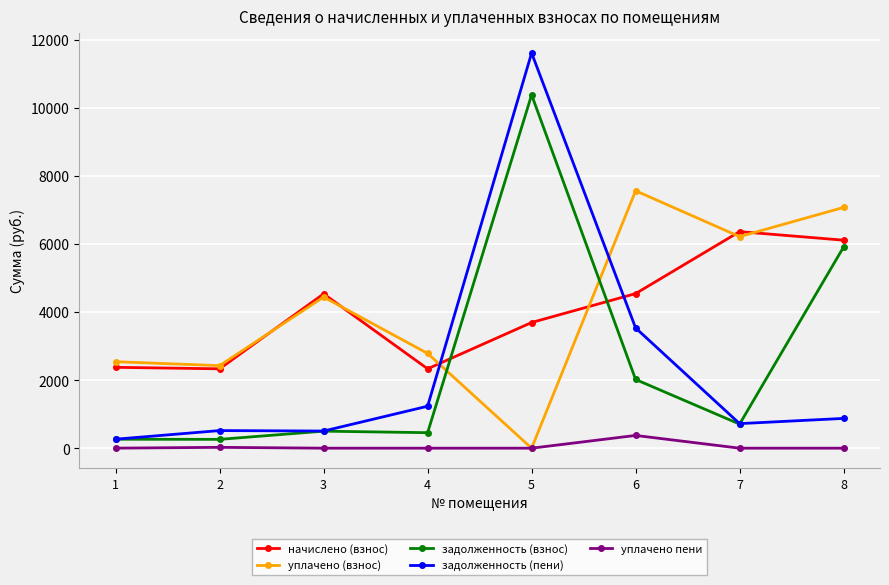

True or false: уплачено (взнос) has a value of 7075.7 at 8.

True